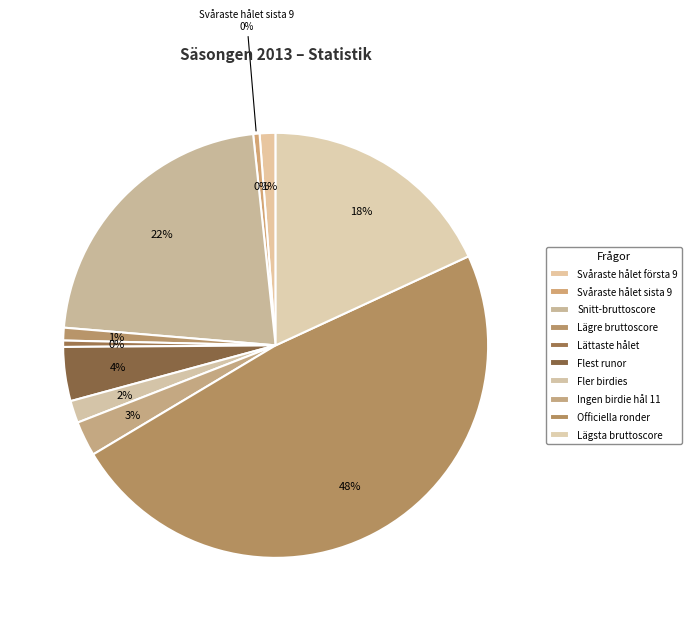

Rank the categories by value from highest to lowest.

Officiella ronder, Snitt-bruttoscore, Lägsta bruttoscore, Flest runor, Ingen birdie hål 11, Fler birdies, Svåraste hålet första 9, Lägre bruttoscore, Svåraste hålet sista 9, Lättaste hålet